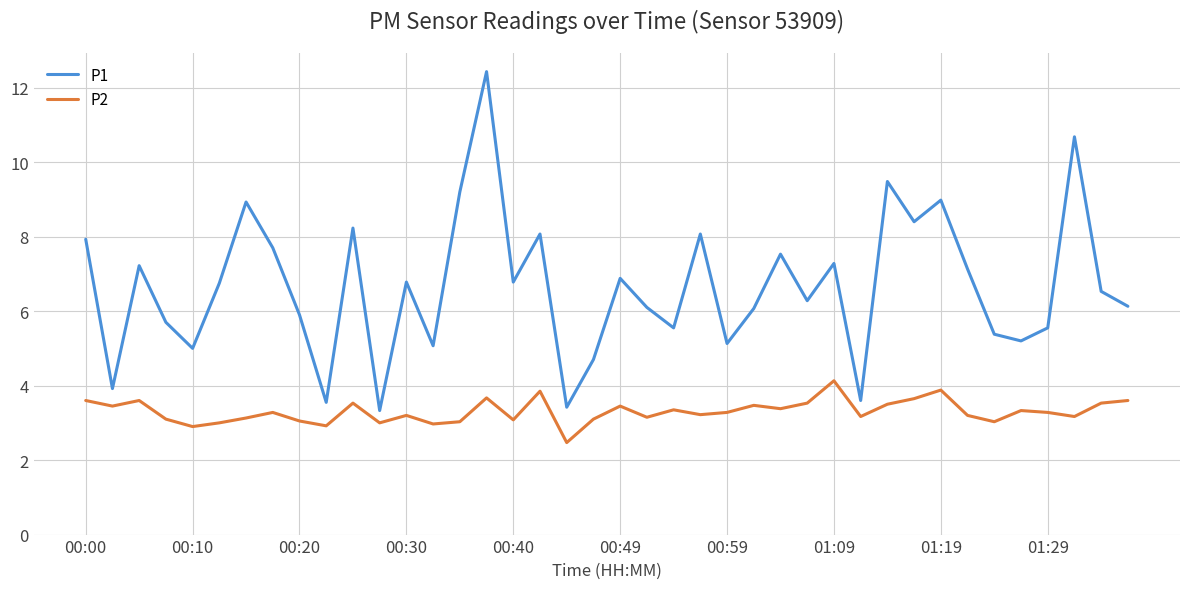

What are all the series names shown in the legend?

P1, P2